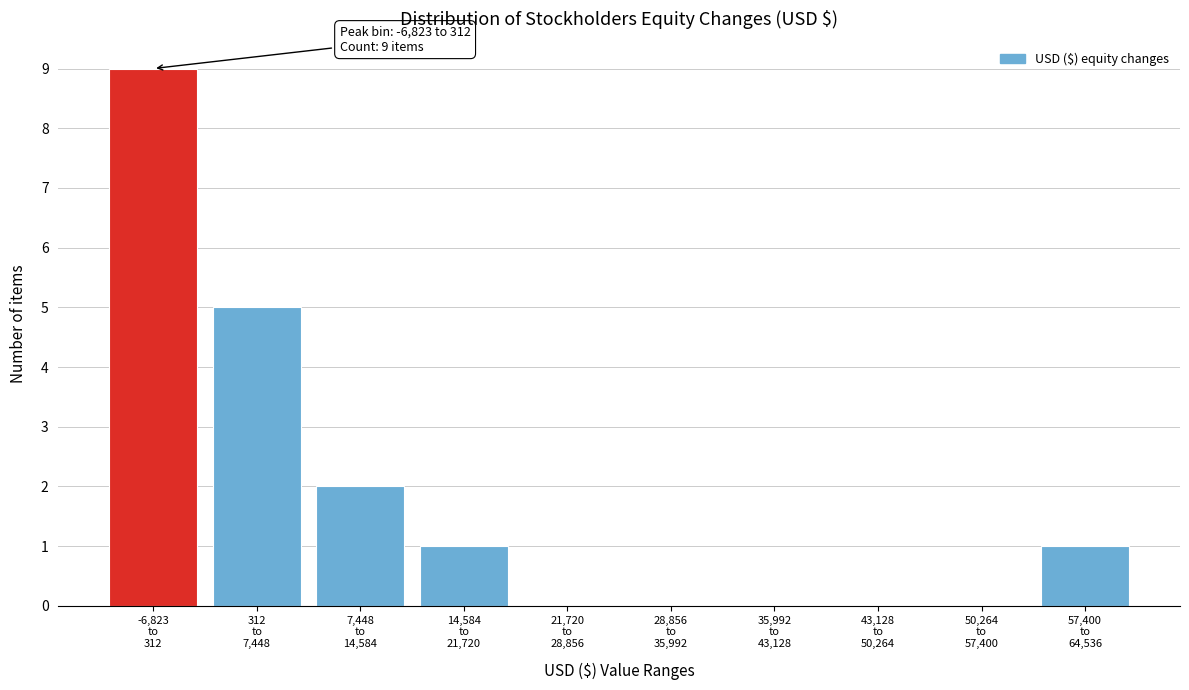

What is the maximum value shown in the chart?

9